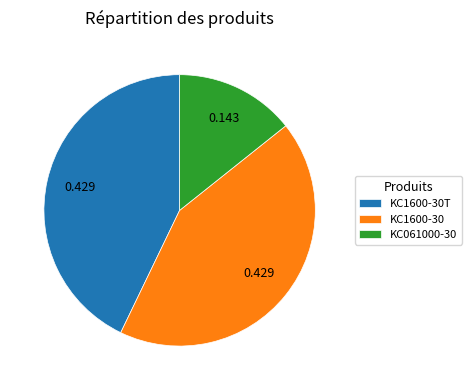

Does KC1600-30T account for over 50% of the chart?

No